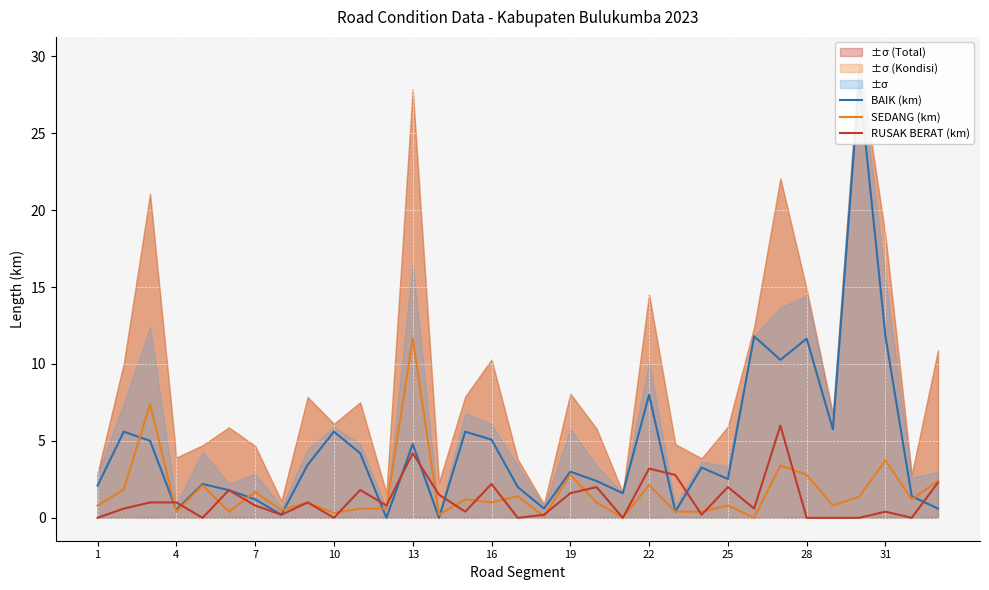

Read the SEDANG (km) value at 31.

3.7